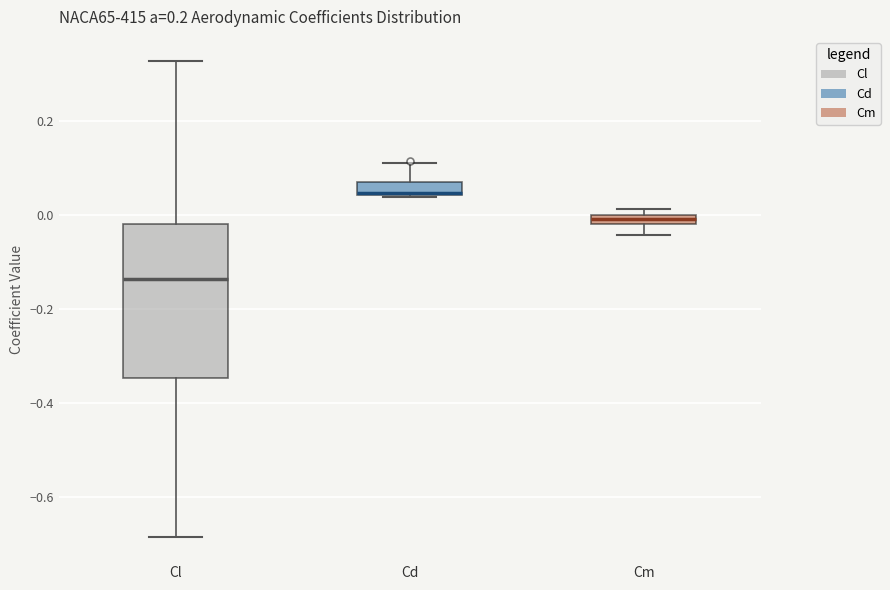

Which box has the lowest median line?

Cl